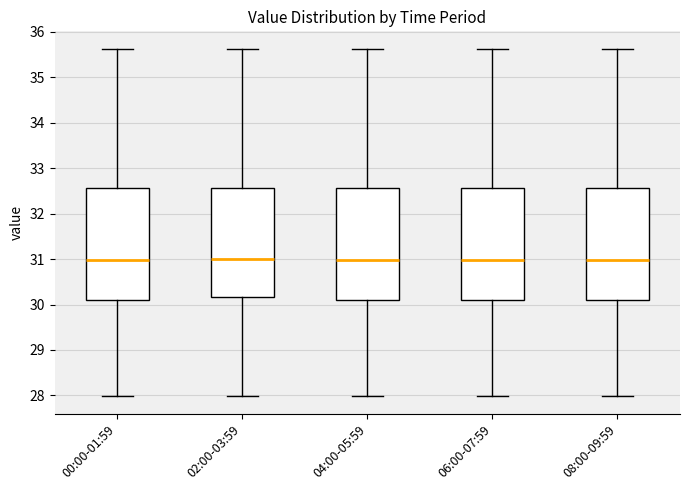

Where is the upper edge of the box for 02:00-03:59 on the y-axis? The values are not printed on the chart, so give them approximately, as read against the axis.

32.6